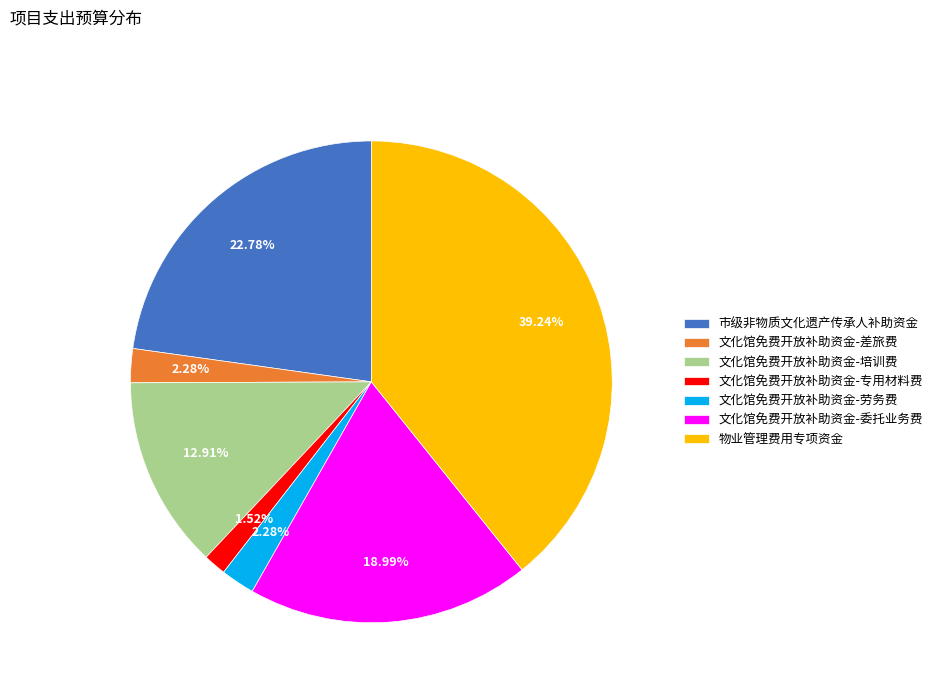

What is the largest slice in the pie chart?

物业管理费用专项资金